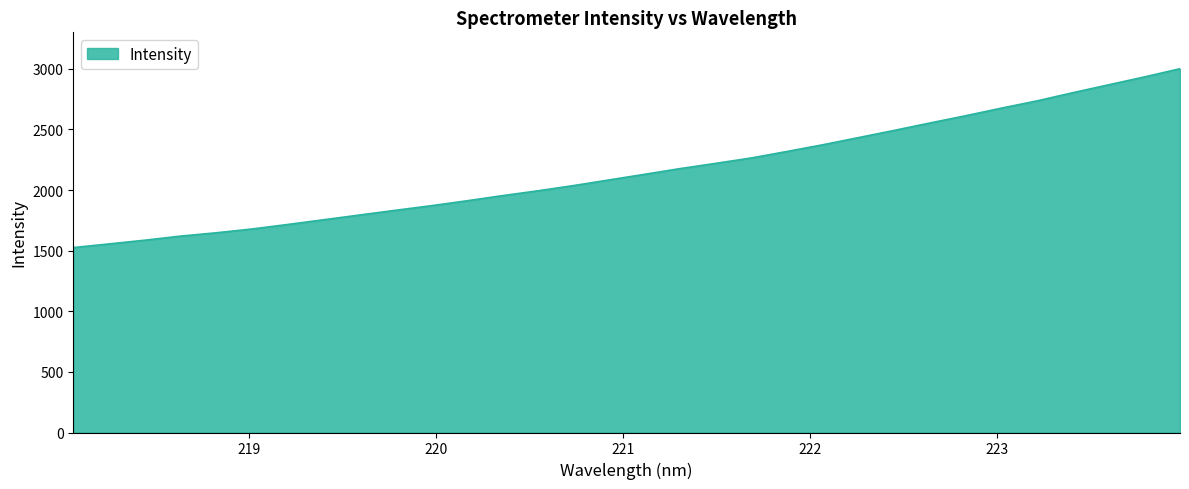

What is the difference between the maximum and minimum values?

1475.1